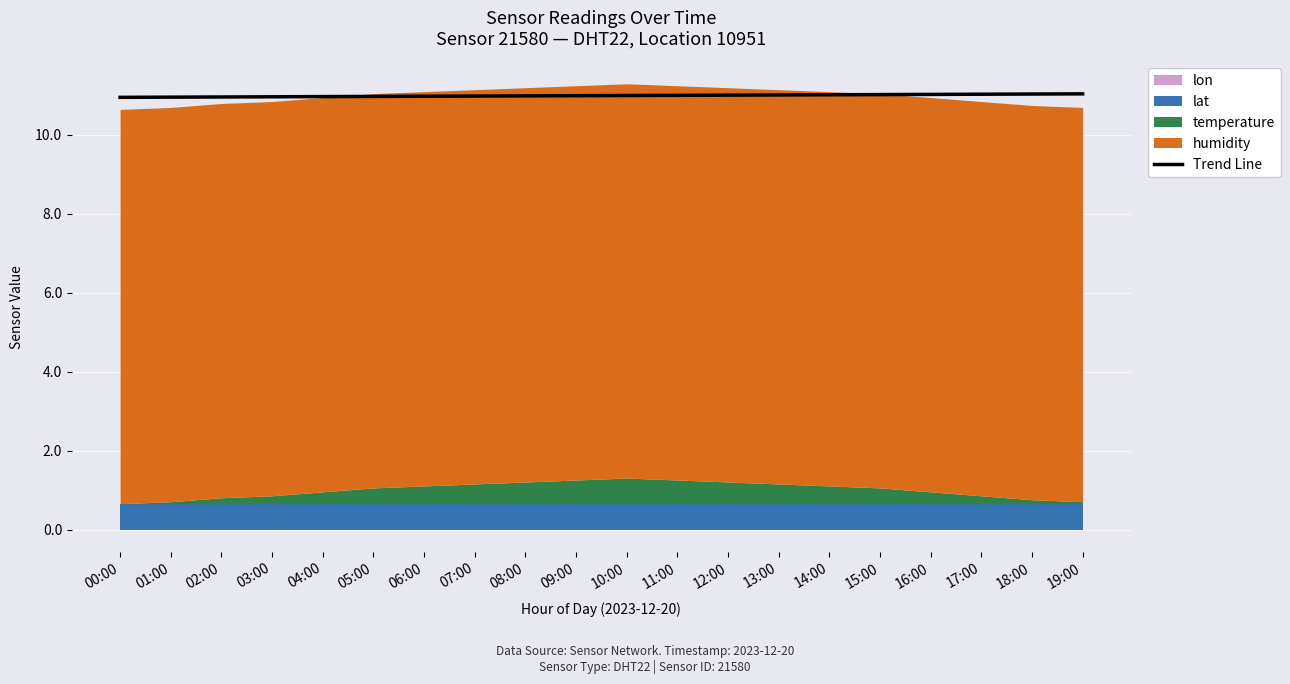

Which has a higher value, 11:00 or 13:00?

13:00